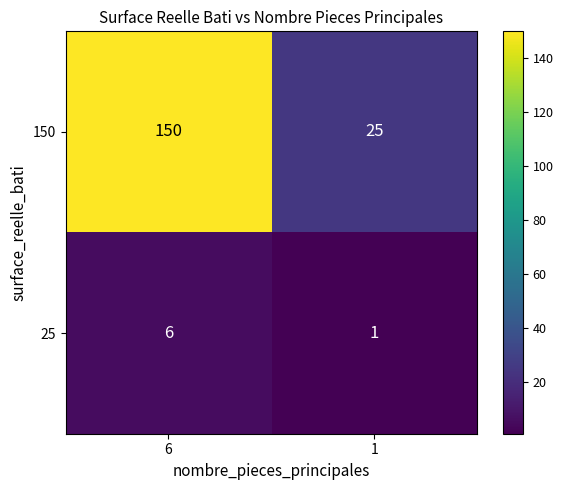

What is the difference between the highest and lowest values at 6?

144